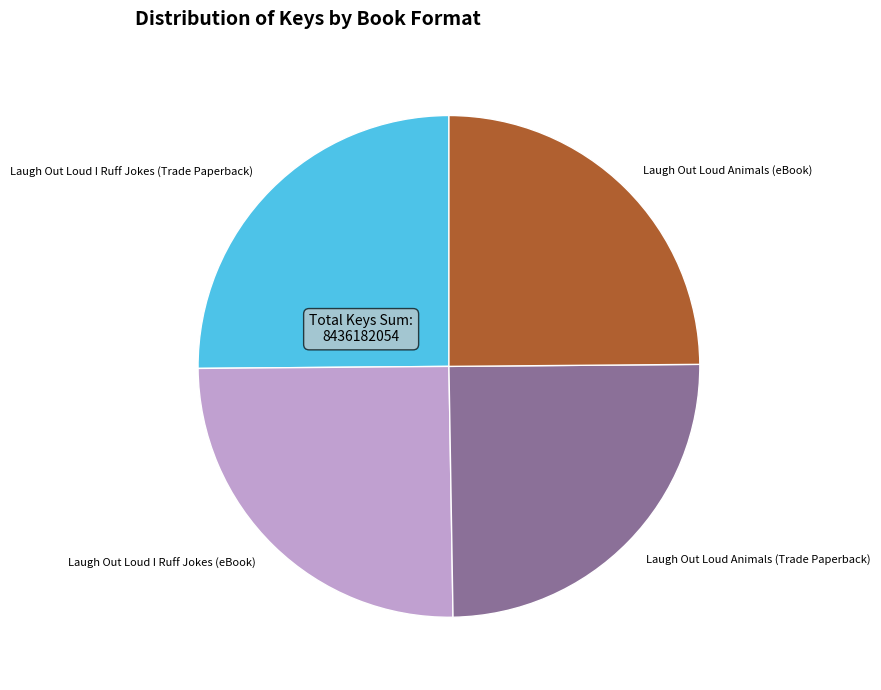

How many segments does this pie chart have?

4